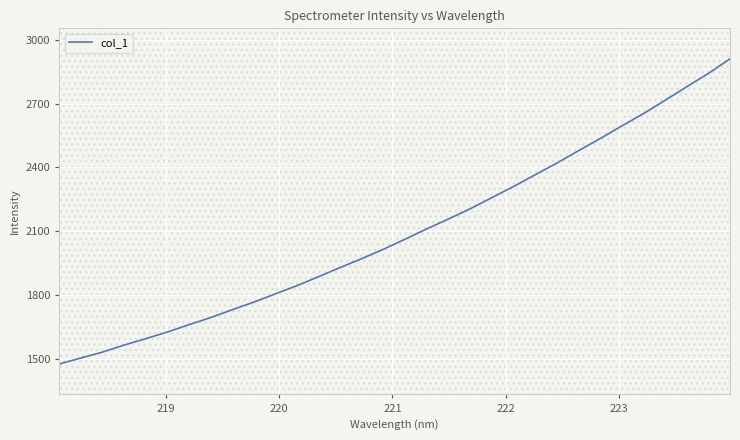

True or false: the data has more than 0 interior local peaks.

False